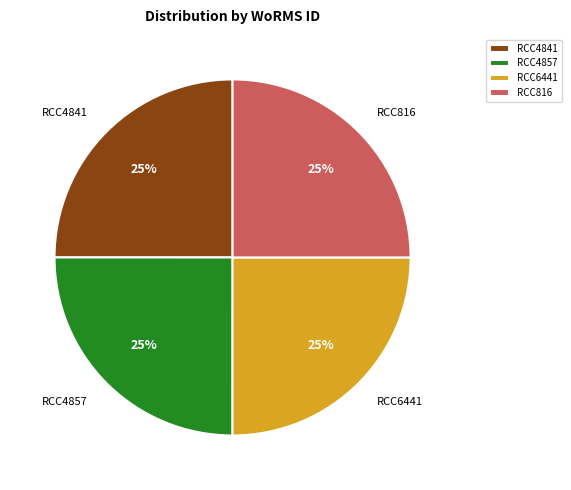

To the nearest percent, what portion does RCC6441 represent?

25%